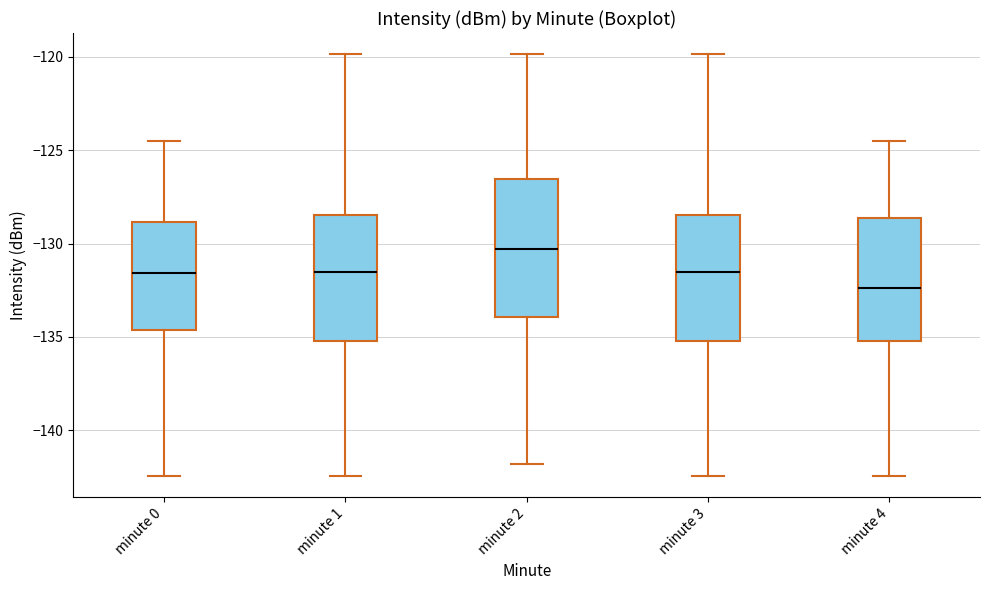

Reading left to right, transcribe this box plot: for each box, give where its median line is, the range the box spans, and where its two whiskers end, as read against the y-axis. The values are not printed on the chart, so give them approximately, as read against the axis.

minute 0: median -131.5, box -134.5 to -129.0, whiskers -142.5 to -124.5
minute 1: median -131.5, box -135.0 to -128.5, whiskers -142.5 to -120.0
minute 2: median -130.5, box -134.0 to -126.5, whiskers -142.0 to -120.0
minute 3: median -131.5, box -135.0 to -128.5, whiskers -142.5 to -120.0
minute 4: median -132.5, box -135.0 to -128.5, whiskers -142.5 to -124.5